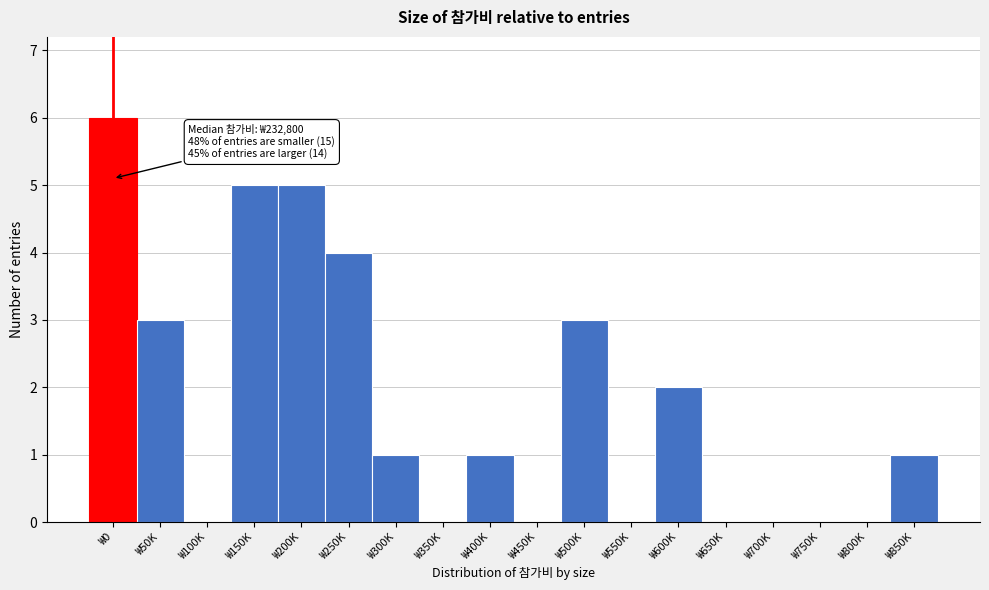

Reading left to right, what are all the values shown in this chart?

₩0=6	₩50K=3	₩100K=0	₩150K=5	₩200K=5	₩250K=4	₩300K=1	₩350K=0	₩400K=1	₩450K=0	₩500K=3	₩550K=0	₩600K=2	₩650K=0	₩700K=0	₩750K=0	₩800K=0	₩850K=1